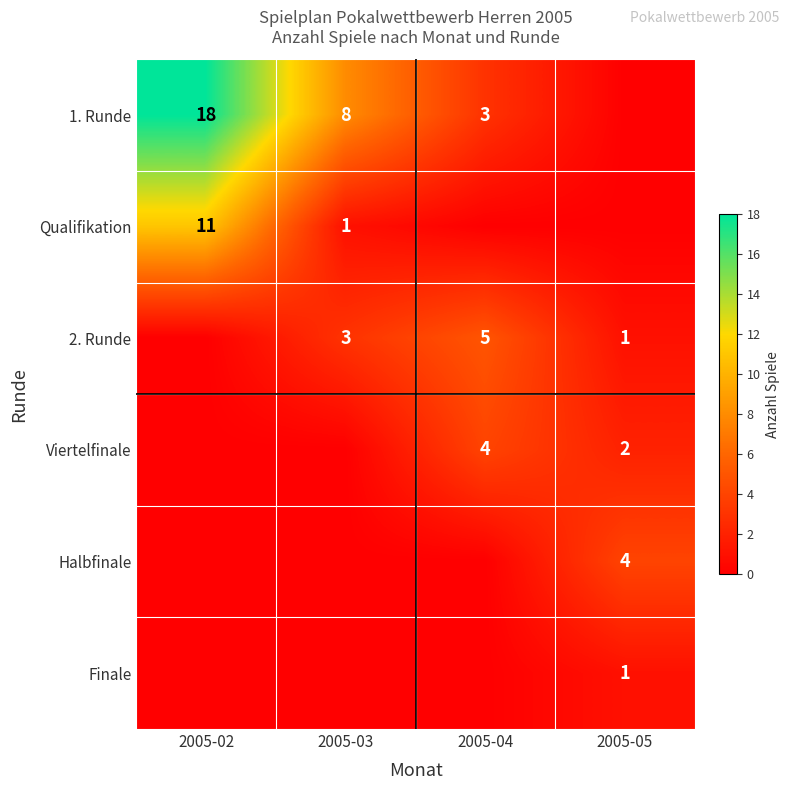

True or false: Viertelfinale has a value of 3 at 2005-05.

False